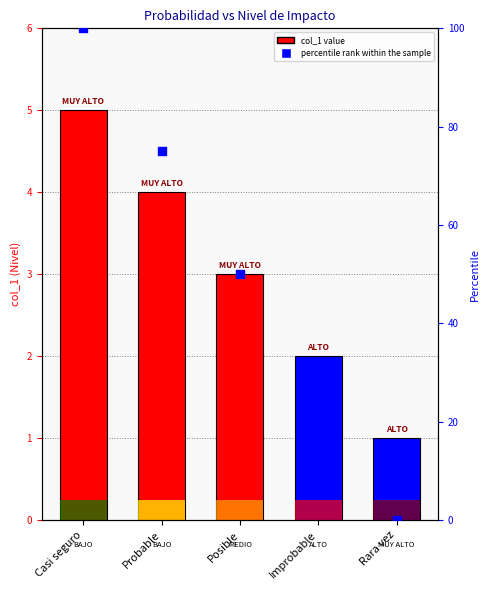

What are all the series names shown in the legend?

col_1, percentile rank within the sample